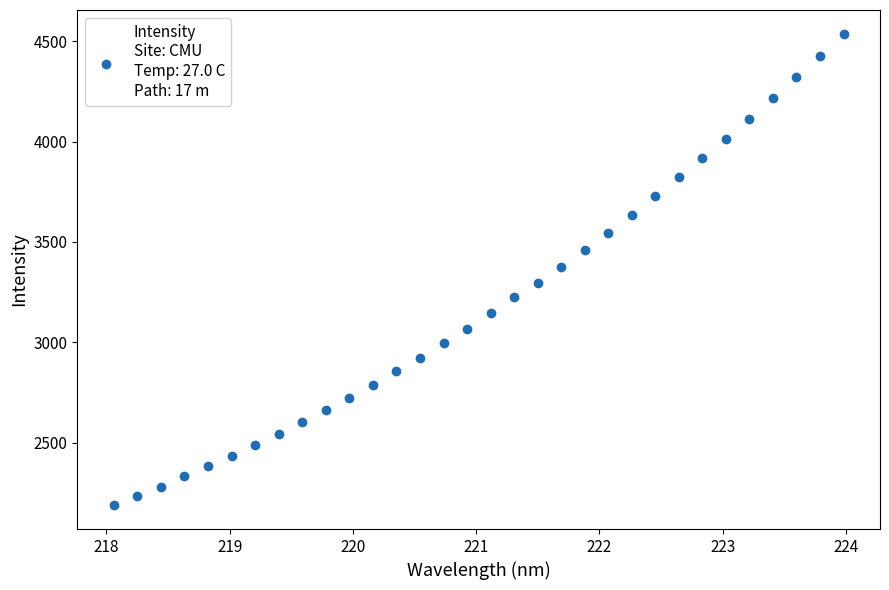

What is the range of Y values (max minus min)?

2351.1